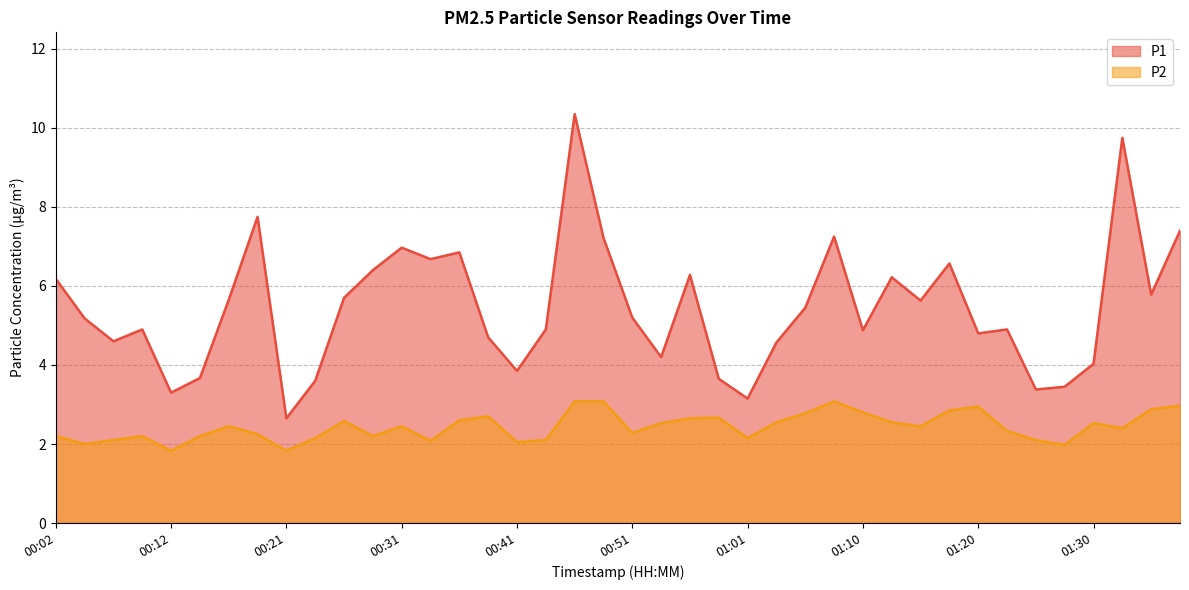

The P2 series shows 2.3 at 01:23. True or false?

True